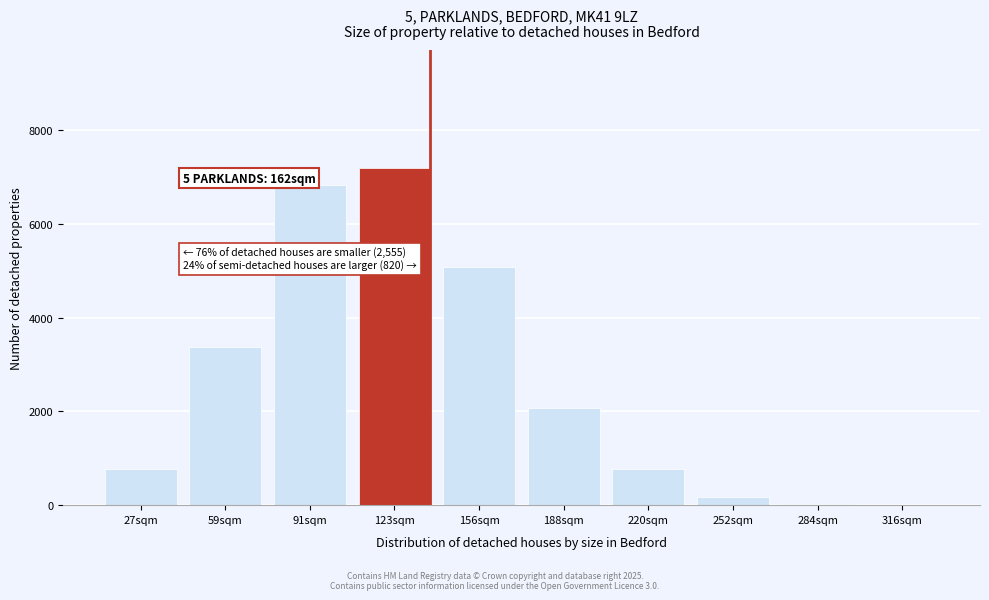

The value at 123sqm is 12020.7. True or false?

False